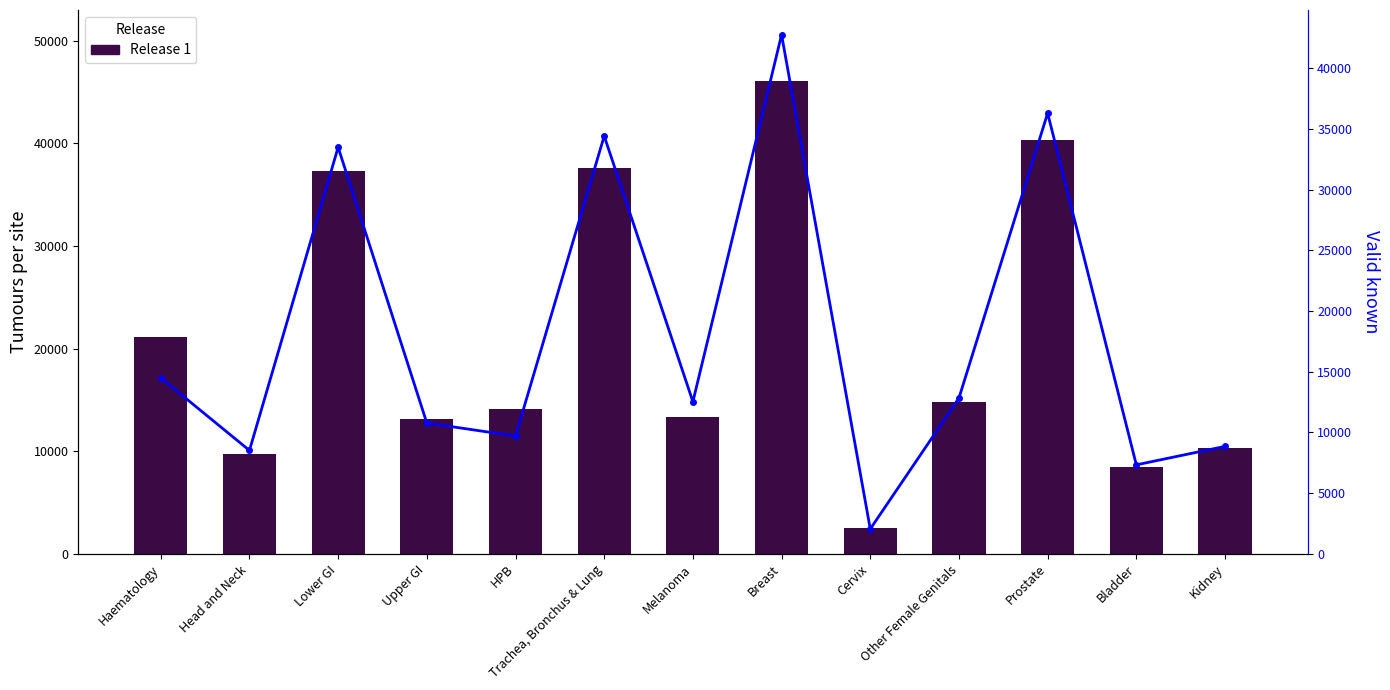

What is the maximum value shown in the chart?

46096